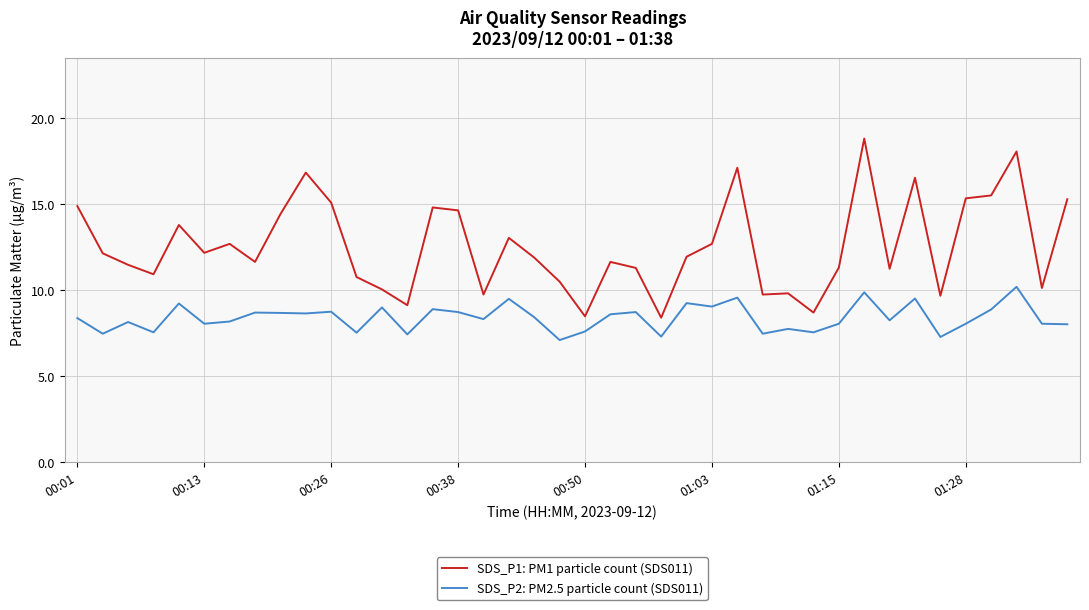

What is the maximum value shown in the chart?

18.8